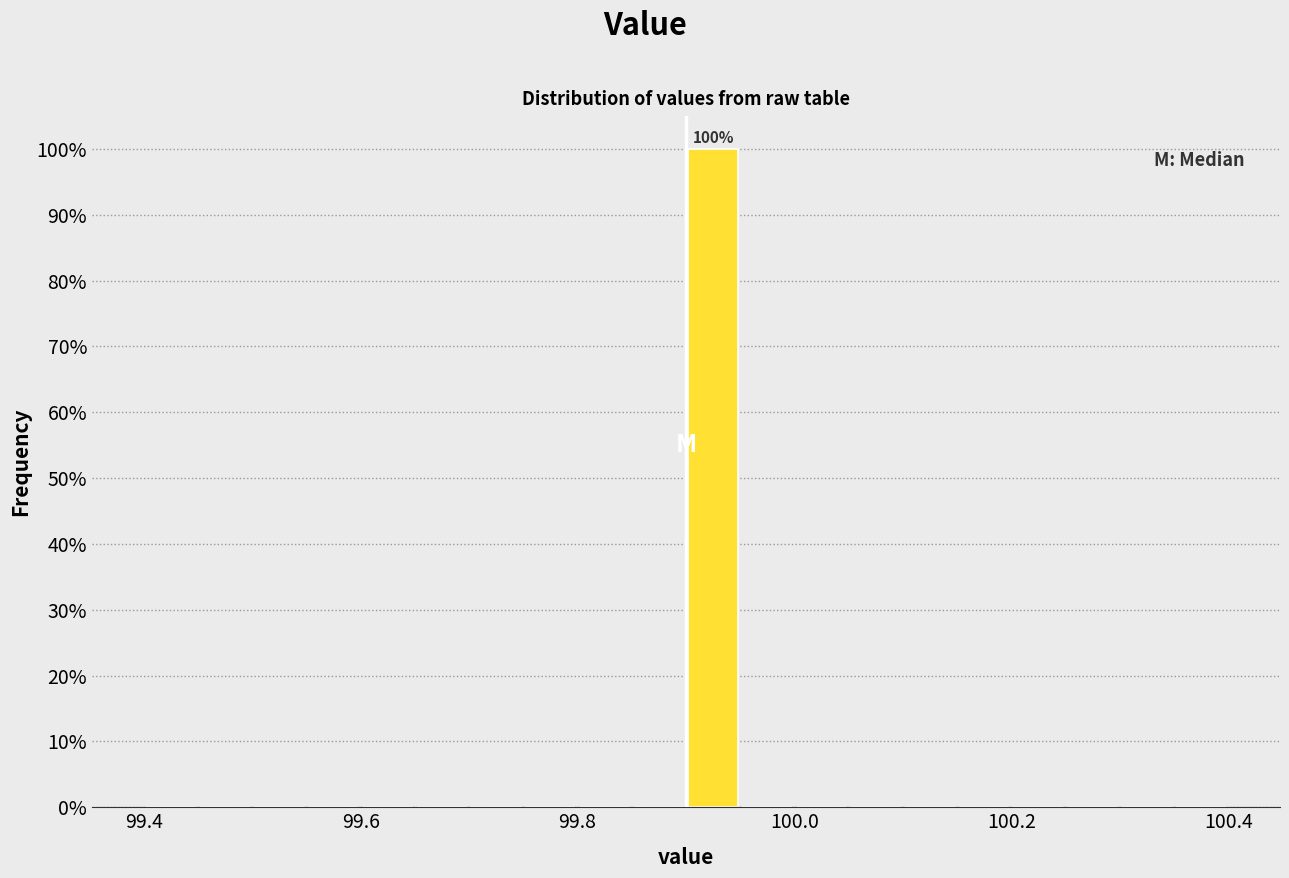

Read against the x-axis, roughly where is the centre of the tallest bar?

99.92